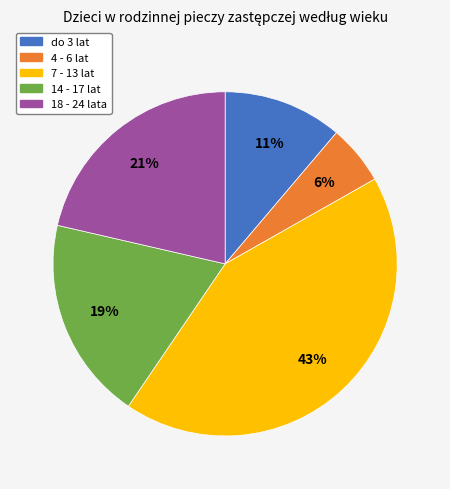

What percentage is the do 3 lat slice, to the nearest percent?

11%